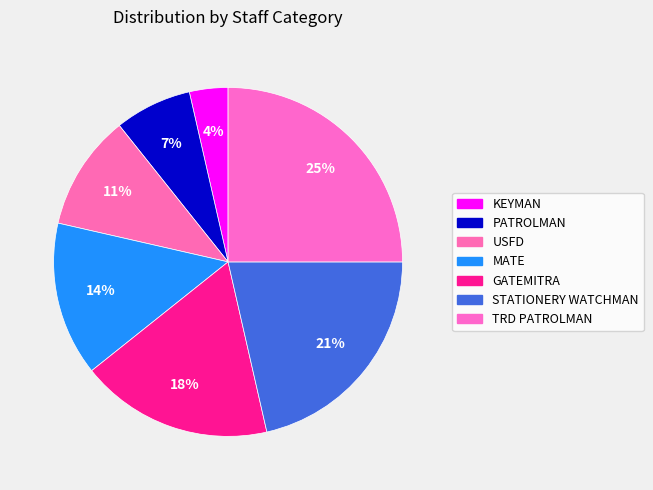

What portion of the pie excludes KEYMAN?

96.4%